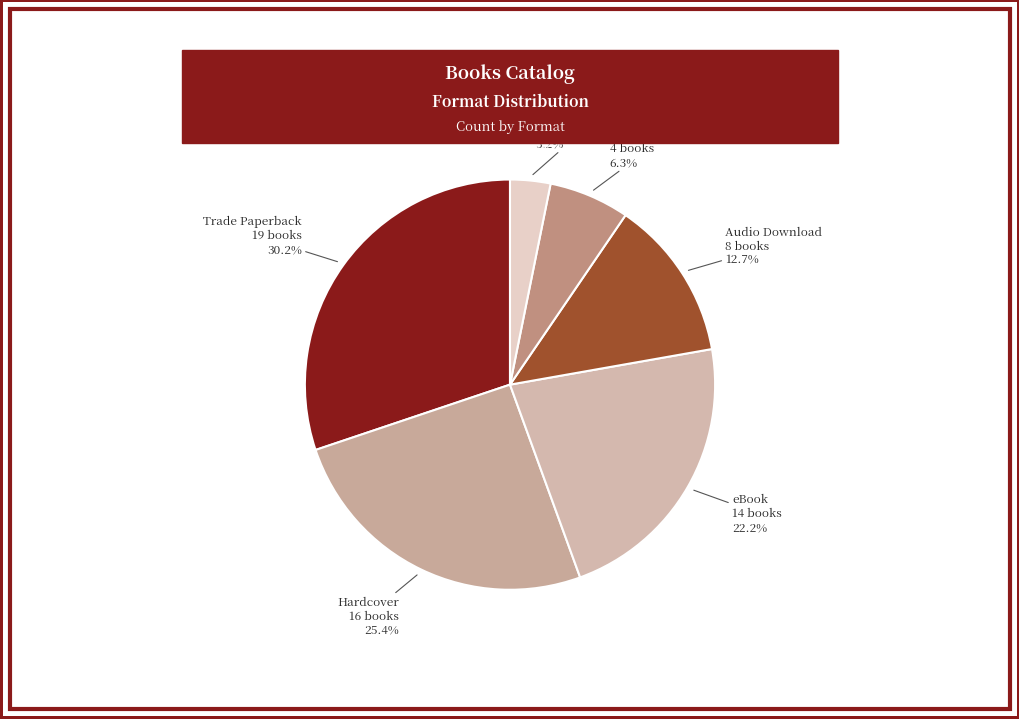

To the nearest percent, what is the average slice percentage?

17%